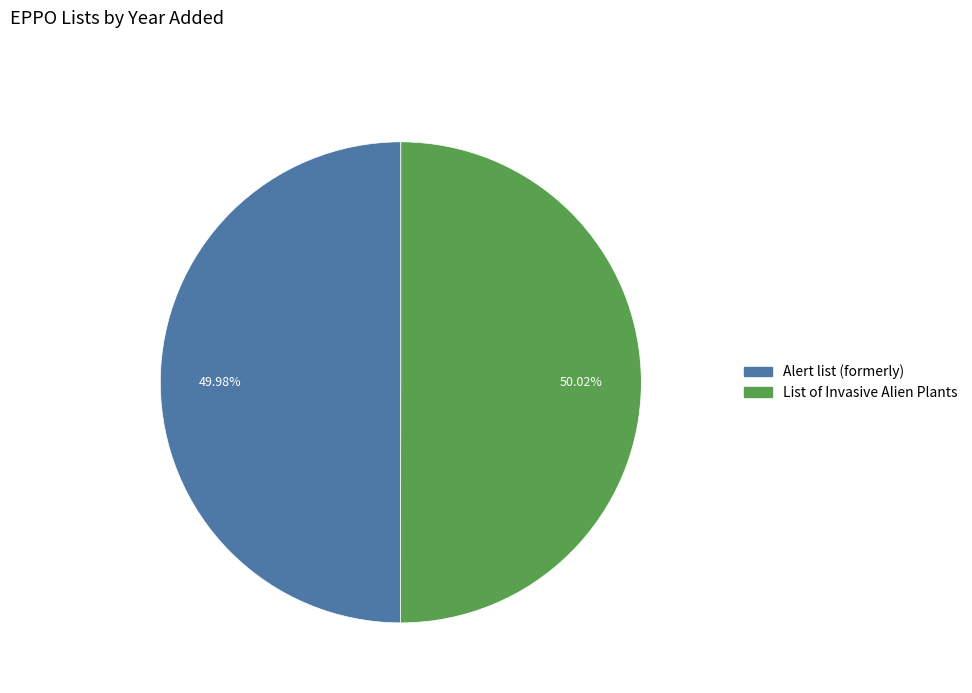

Do List of Invasive Alien Plants and Alert list (formerly) together represent more than half of the pie?

Yes